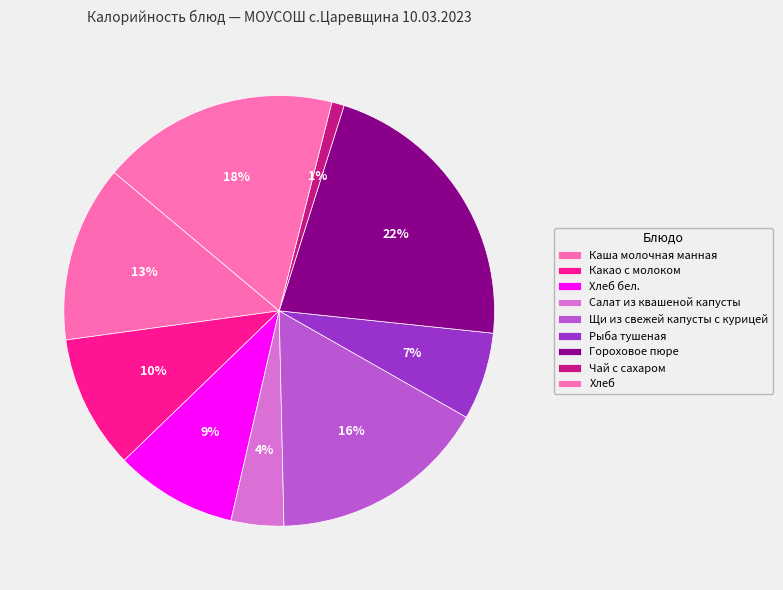

To the nearest percent, what is the average slice percentage?

11%